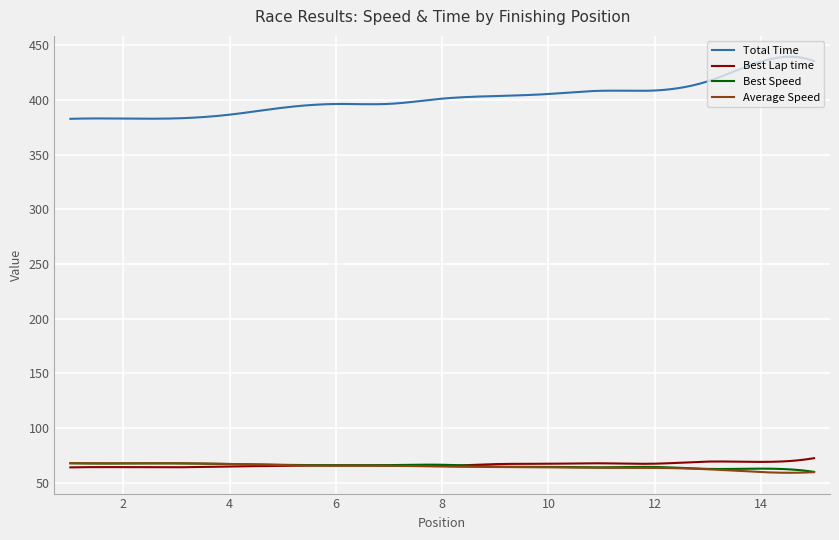

True or false: Total Time and Best Speed cross at least once.

False